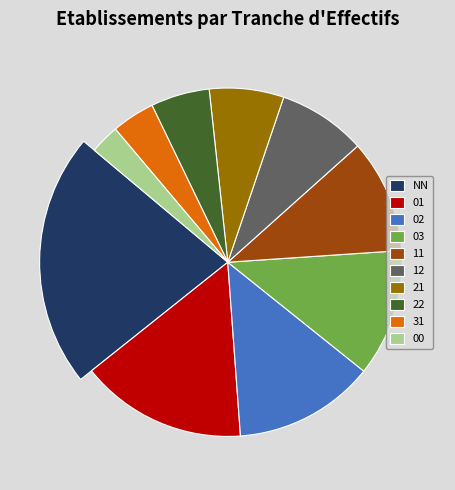

Is there any slice that represents more than half of the pie?

No